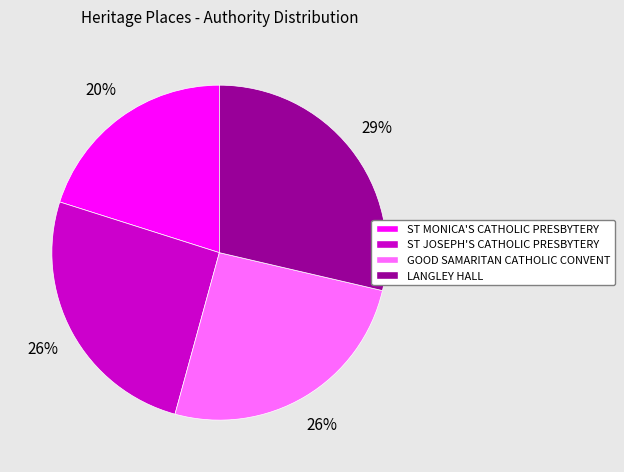

How many segments does this pie chart have?

4